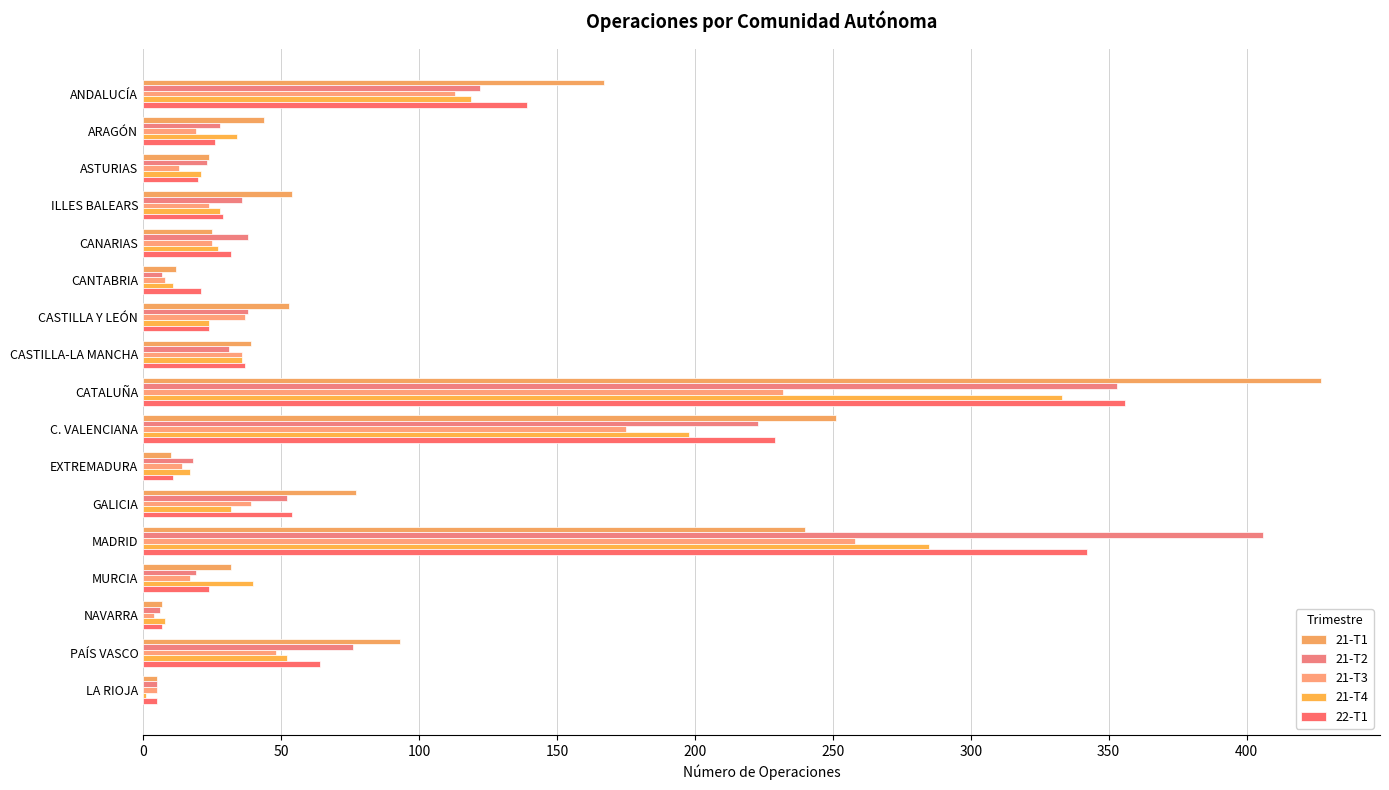

Count the number of categories in the chart.

17